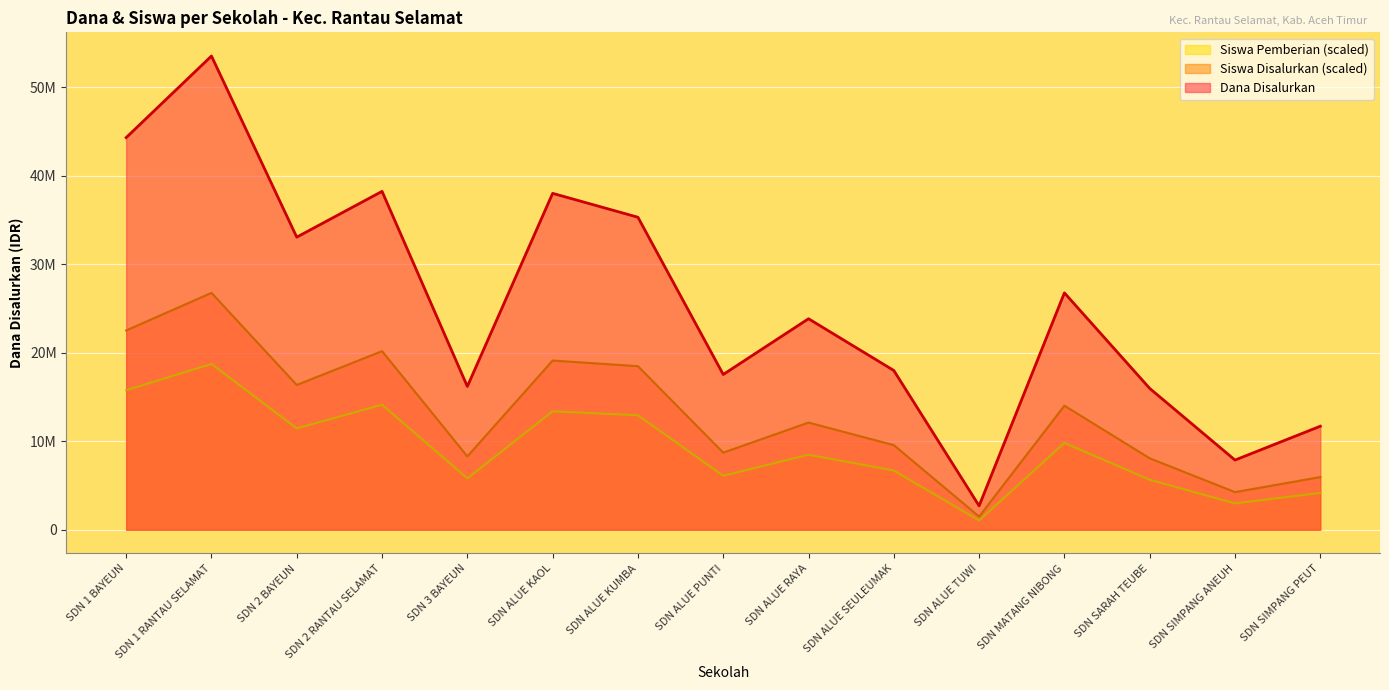

Reading left to right, list all the values displayed in this chart.

Dana Disalurkan: SDN 1 BAYEUN=44325000.0	SDN 1 RANTAU SELAMAT=53550000.0	SDN 2 BAYEUN=33075000.0	SDN 2 RANTAU SELAMAT=38250000.0	SDN 3 BAYEUN=16200000.0	SDN ALUE KAOL=38025000.0	SDN ALUE KUMBA=35325000.0	SDN ALUE PUNTI=17550000.0	SDN ALUE RAYA=23850000.0	SDN ALUE SEULEUMAK=18000000.0	SDN ALUE TUWI=2700000.0	SDN MATANG NIBONG=26775000.0	SDN SARAH TEUBE=15975000.0	SDN SIMPANG ANEUH=7875000.0	SDN SIMPANG PEUT=11700000.0
Siswa Disalurkan: SDN 1 BAYEUN=22525000.0	SDN 1 RANTAU SELAMAT=26775000.0	SDN 2 BAYEUN=16362500.0	SDN 2 RANTAU SELAMAT=20187500.0	SDN 3 BAYEUN=8287500.0	SDN ALUE KAOL=19125000.0	SDN ALUE KUMBA=18487500.0	SDN ALUE PUNTI=8712500.0	SDN ALUE RAYA=12112500.0	SDN ALUE SEULEUMAK=9562500.0	SDN ALUE TUWI=1487500.0	SDN MATANG NIBONG=14025000.0	SDN SARAH TEUBE=8075000.0	SDN SIMPANG ANEUH=4250000.0	SDN SIMPANG PEUT=5950000.0
Siswa Pemberian: SDN 1 BAYEUN=15767500.0	SDN 1 RANTAU SELAMAT=18742500.0	SDN 2 BAYEUN=11453750.0	SDN 2 RANTAU SELAMAT=14131250.0	SDN 3 BAYEUN=5801250.0	SDN ALUE KAOL=13387500.0	SDN ALUE KUMBA=12941250.0	SDN ALUE PUNTI=6098750.0	SDN ALUE RAYA=8478750.0	SDN ALUE SEULEUMAK=6693750.0	SDN ALUE TUWI=1041250.0	SDN MATANG NIBONG=9817500.0	SDN SARAH TEUBE=5652500.0	SDN SIMPANG ANEUH=2975000.0	SDN SIMPANG PEUT=4165000.0